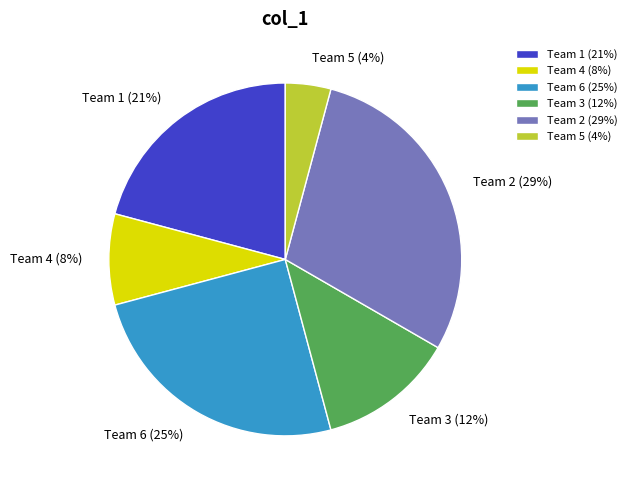

To the nearest percent, what is the average slice percentage?

17%